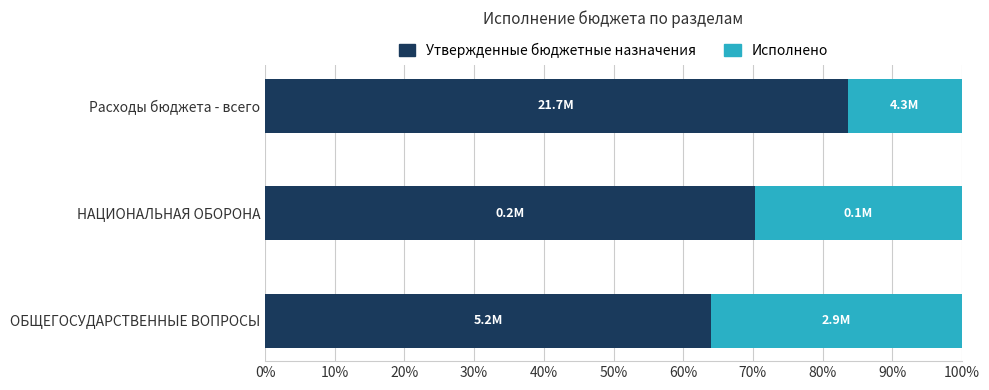

What are all the series names shown in the legend?

Утвержденные бюджетные назначения, Исполнено